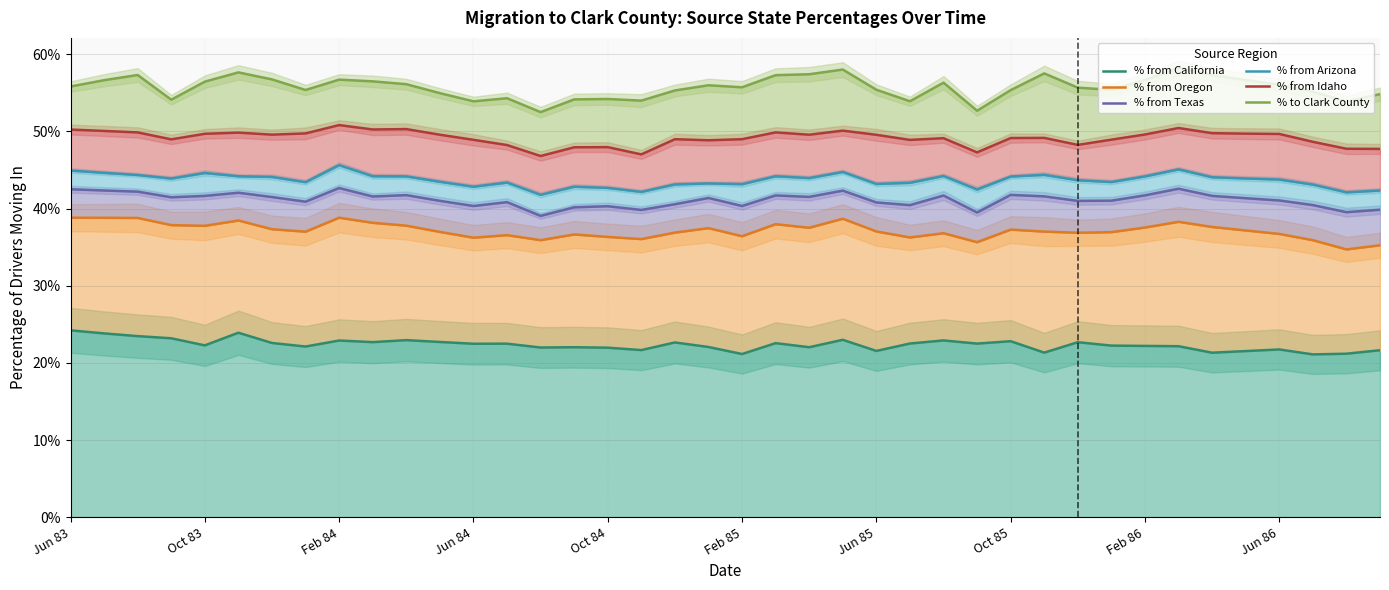

At which category is the sum across all series the highest?

Feb 84